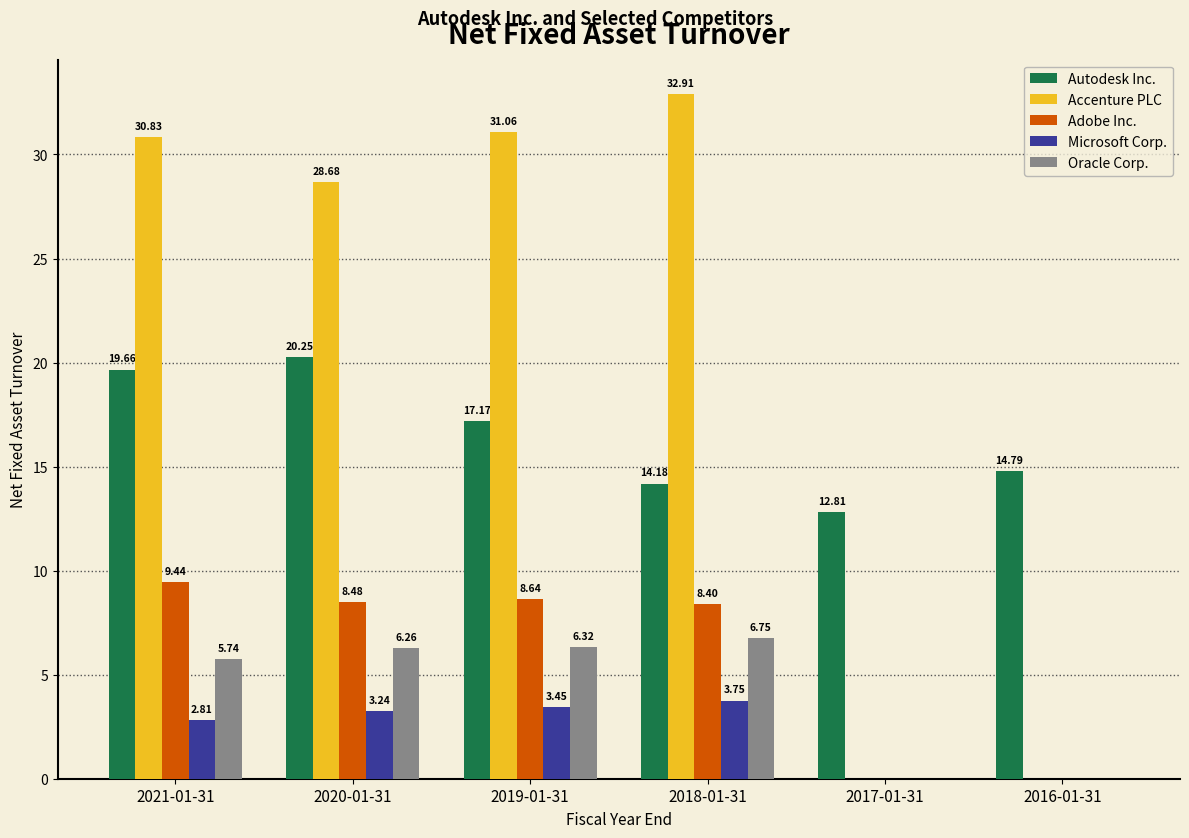

What is the sum of all Adobe Inc. values?

35.0